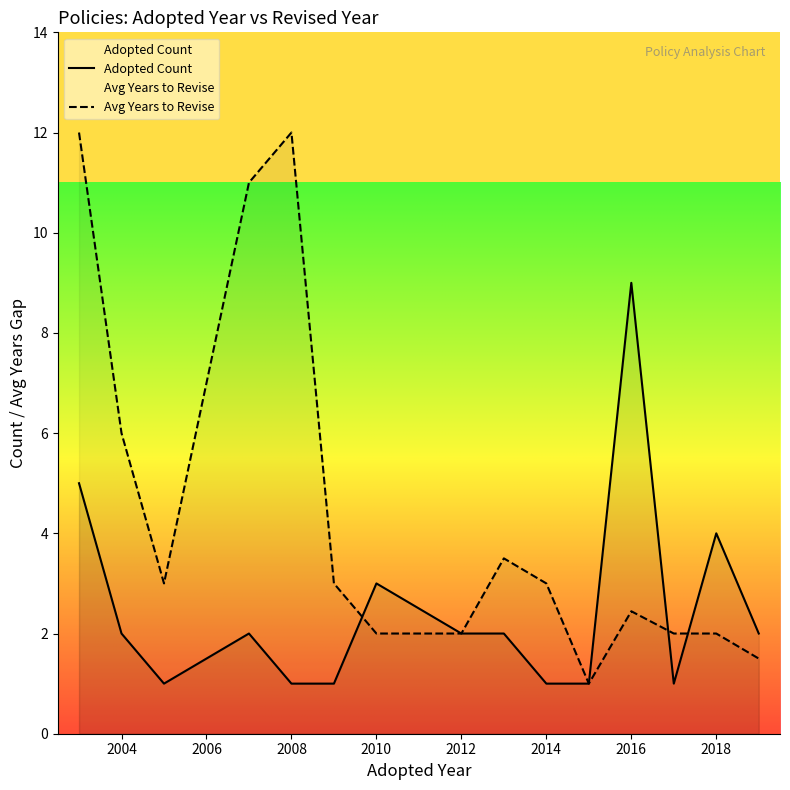

What is the total value across all series at 2008?

13.0